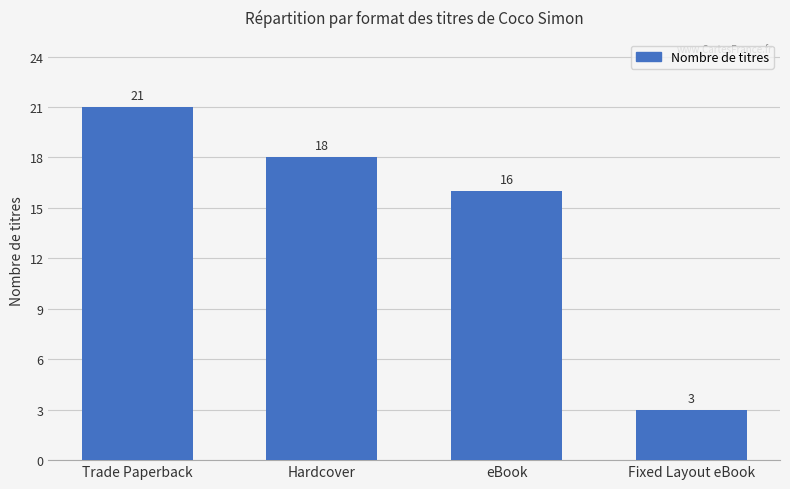

Does the chart contain stacked bars?

No